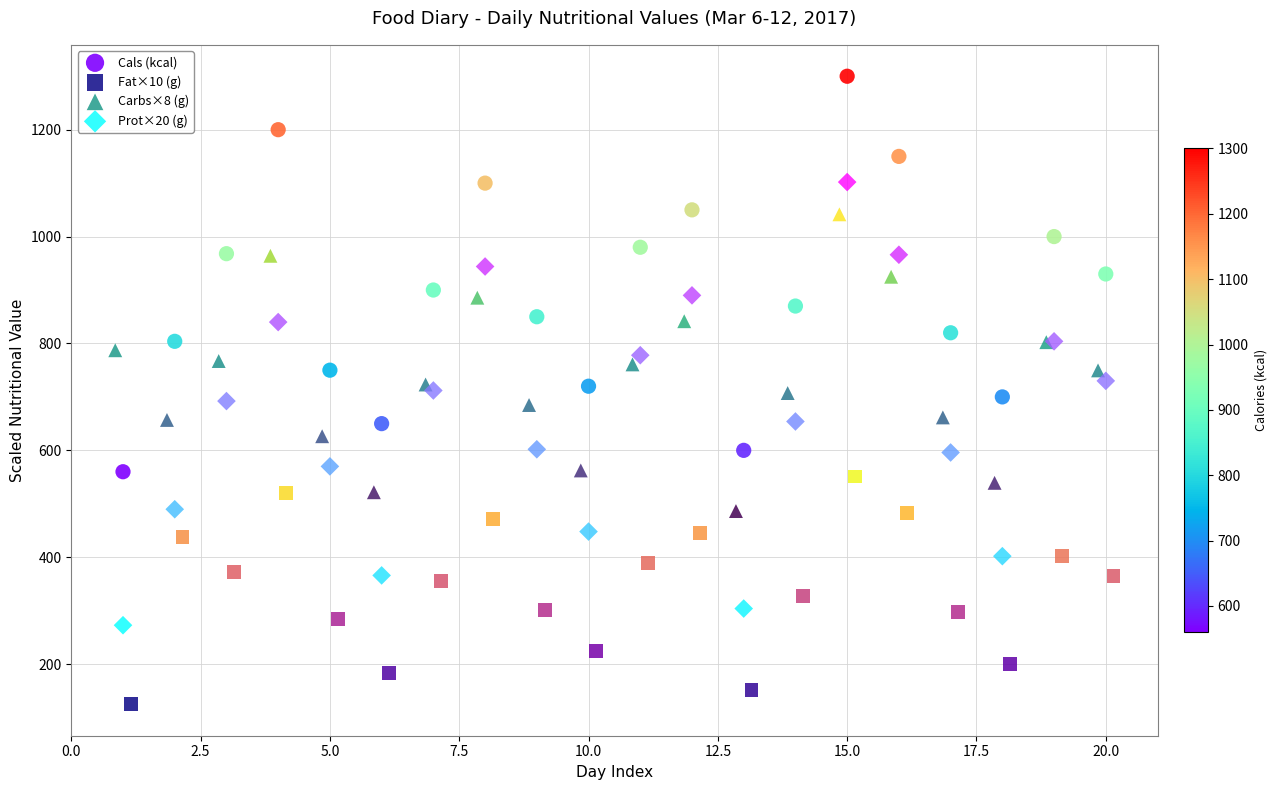

Which series contains the highest Y value?

Cals (kcal)